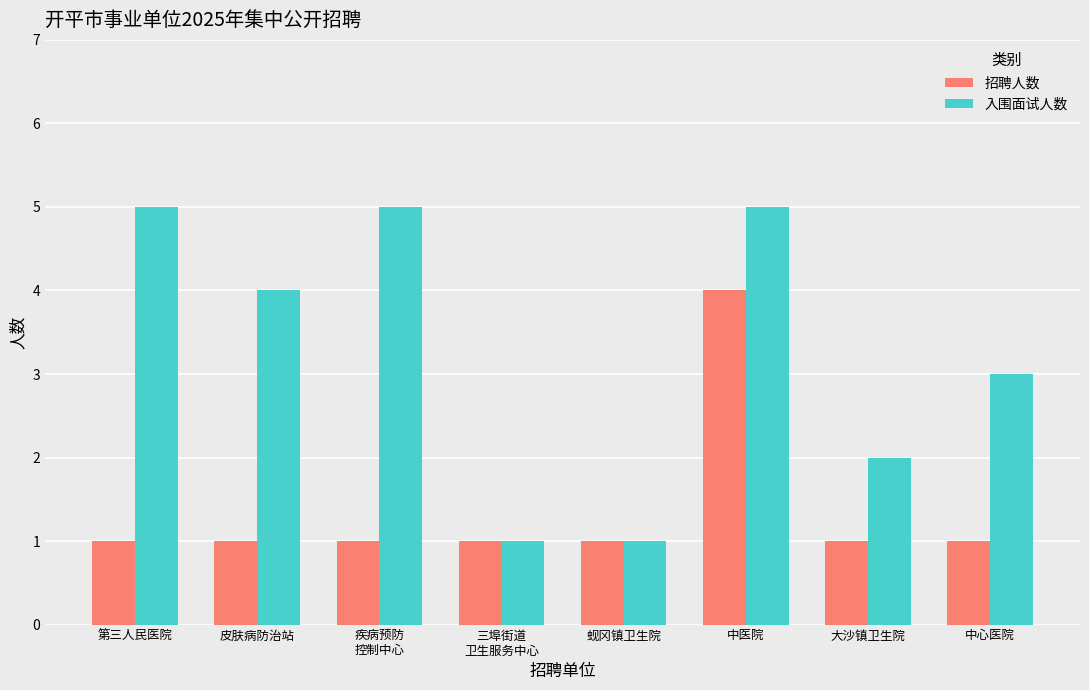

How many bars are there in each group?

2